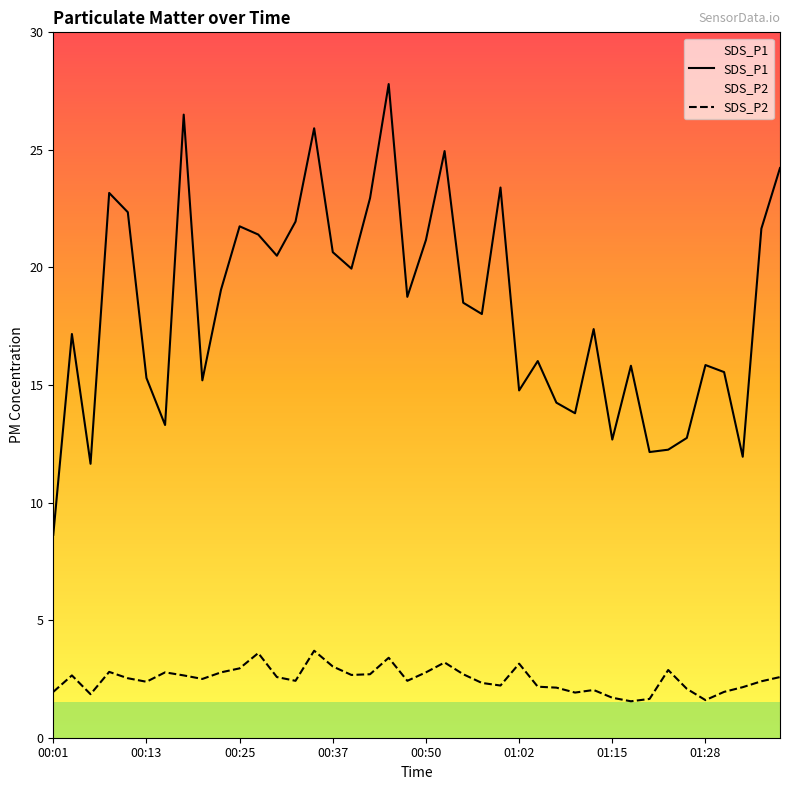

What is the average value of the SDS_P2 series?

2.5